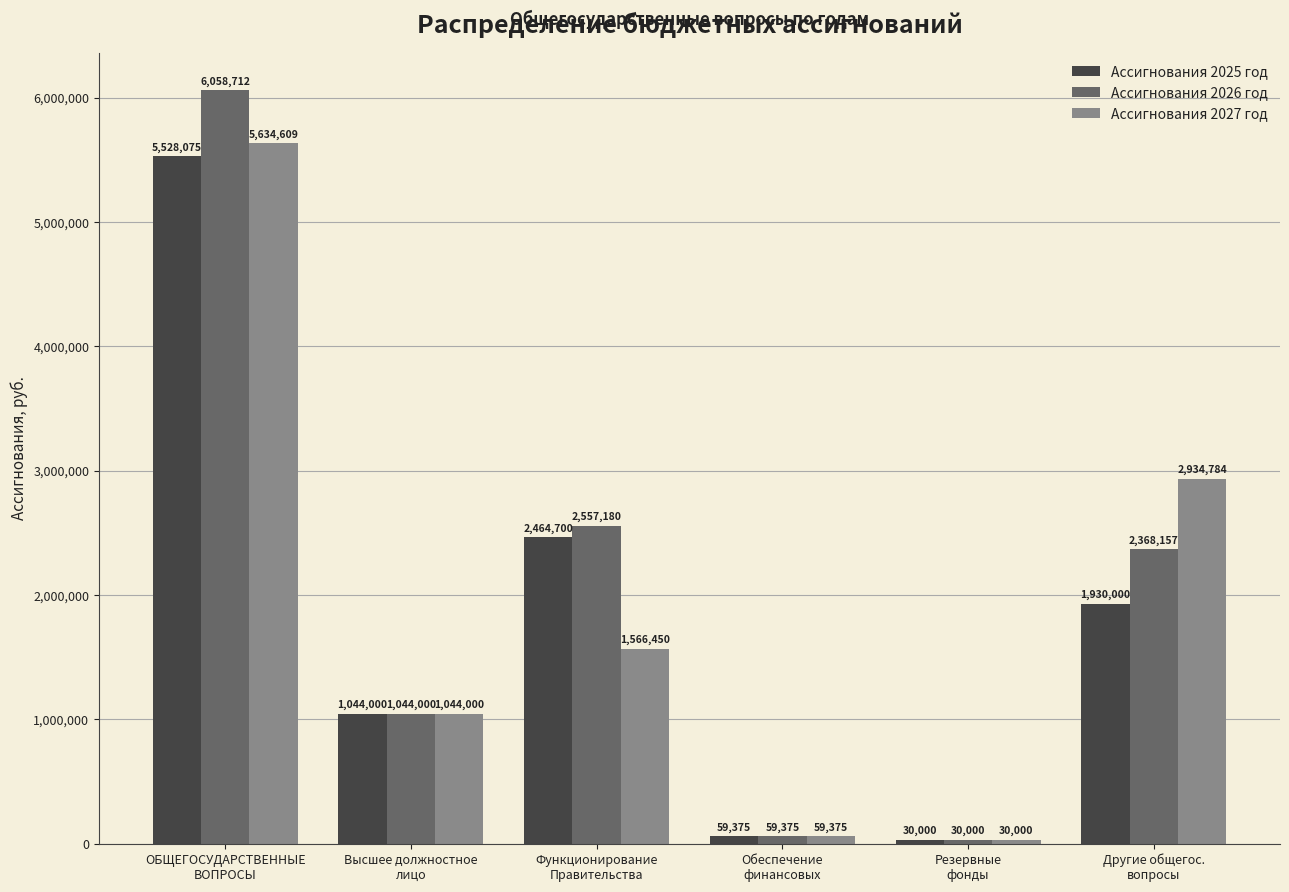

Rank the series by their average value, from lowest to highest.

Ассигнования 2025 год, Ассигнования 2027 год, Ассигнования 2026 год